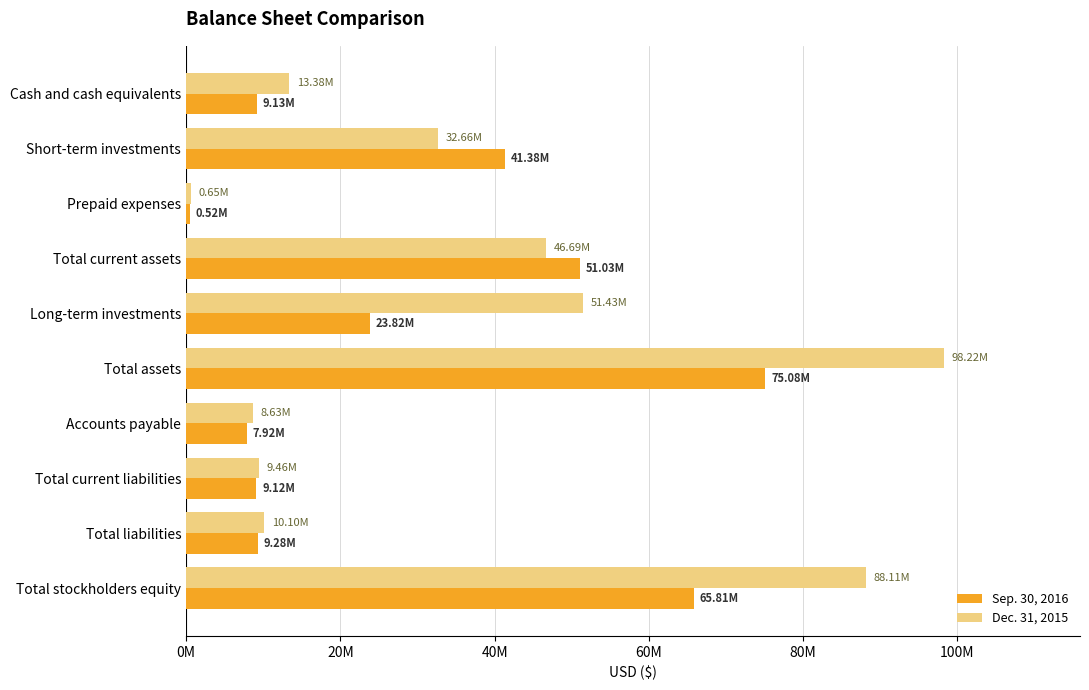

What are all the series names shown in the legend?

Sep. 30, 2016, Dec. 31, 2015